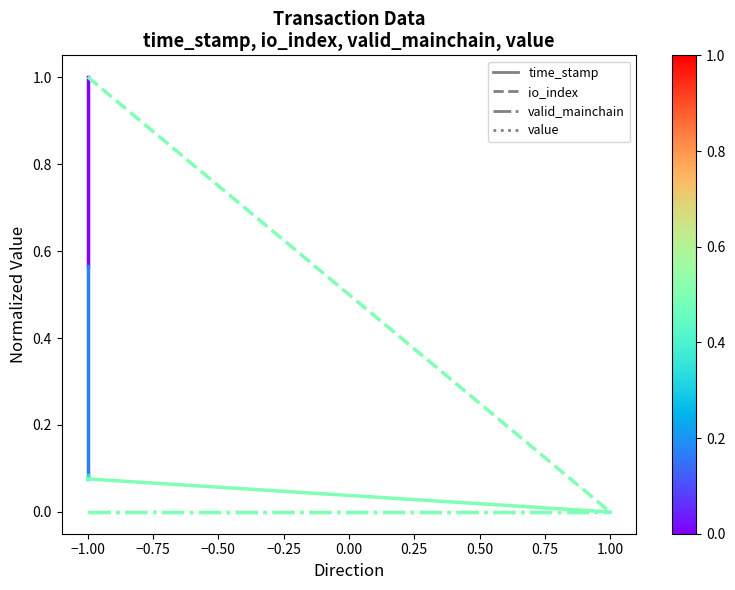

What are all the series names shown in the legend?

time_stamp, io_index, valid_mainchain, value